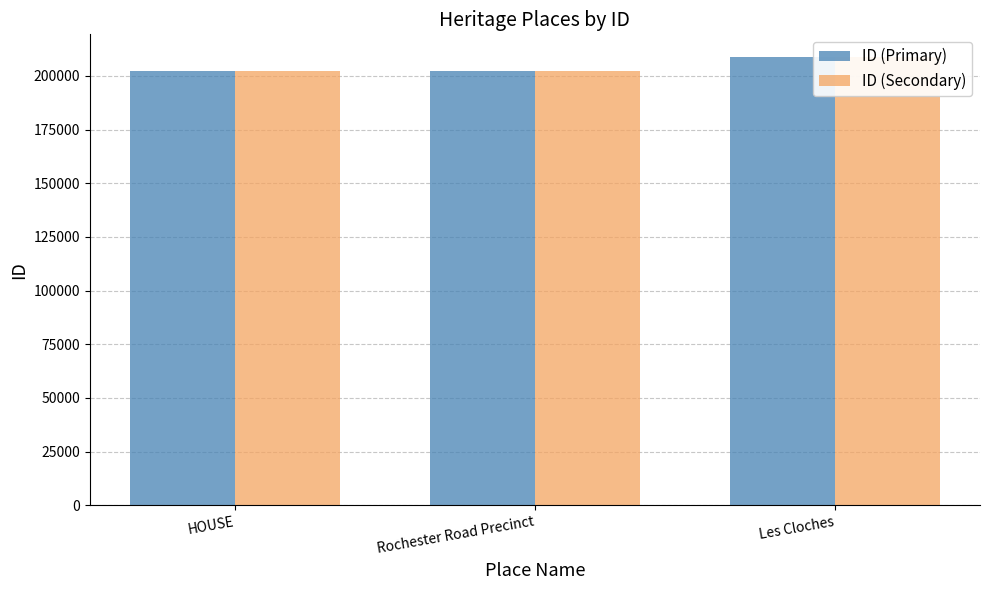

At which category is the sum across all series the highest?

Les Cloches